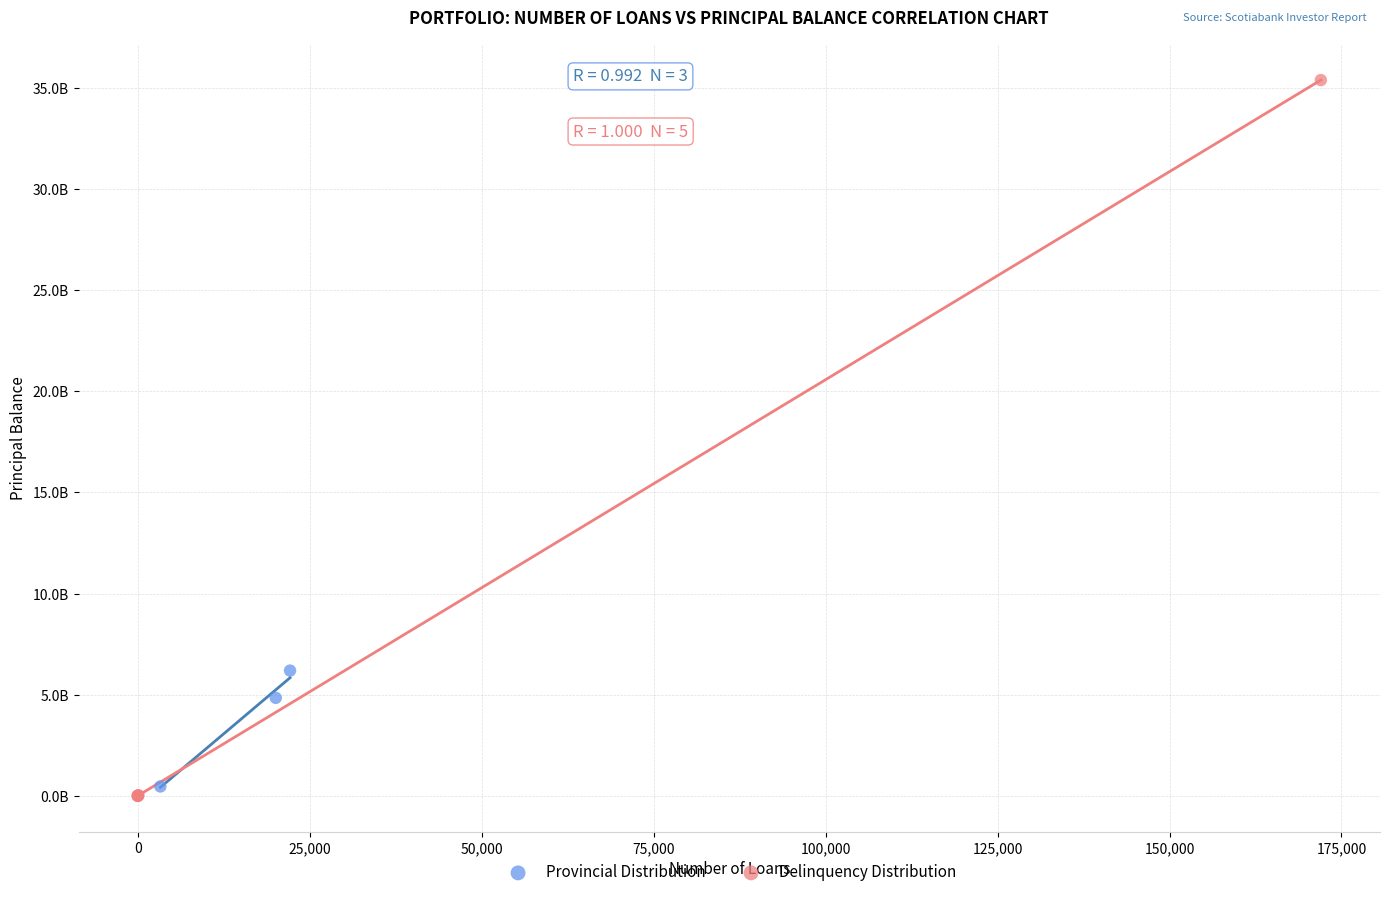

Which series has the largest Y range (max minus min)?

Delinquency Distribution